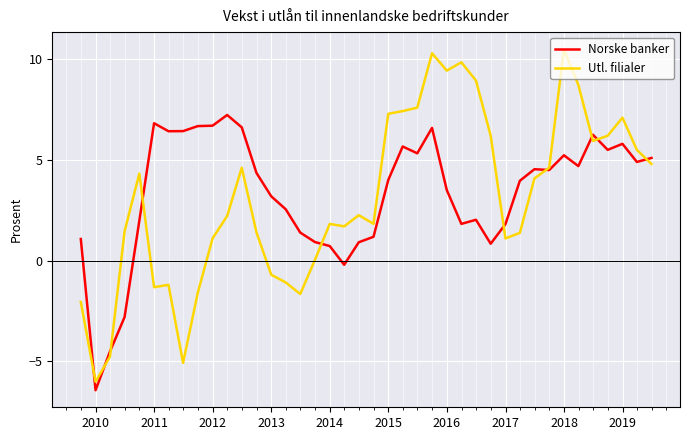

At how many categories does at least one series exceed 1?

37